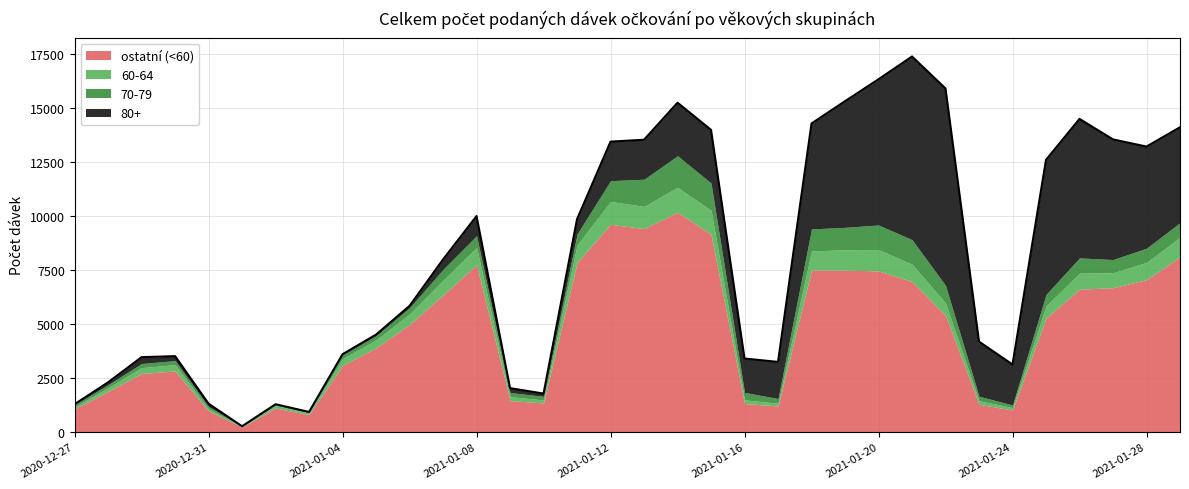

What is the maximum value for Celkem?

17372